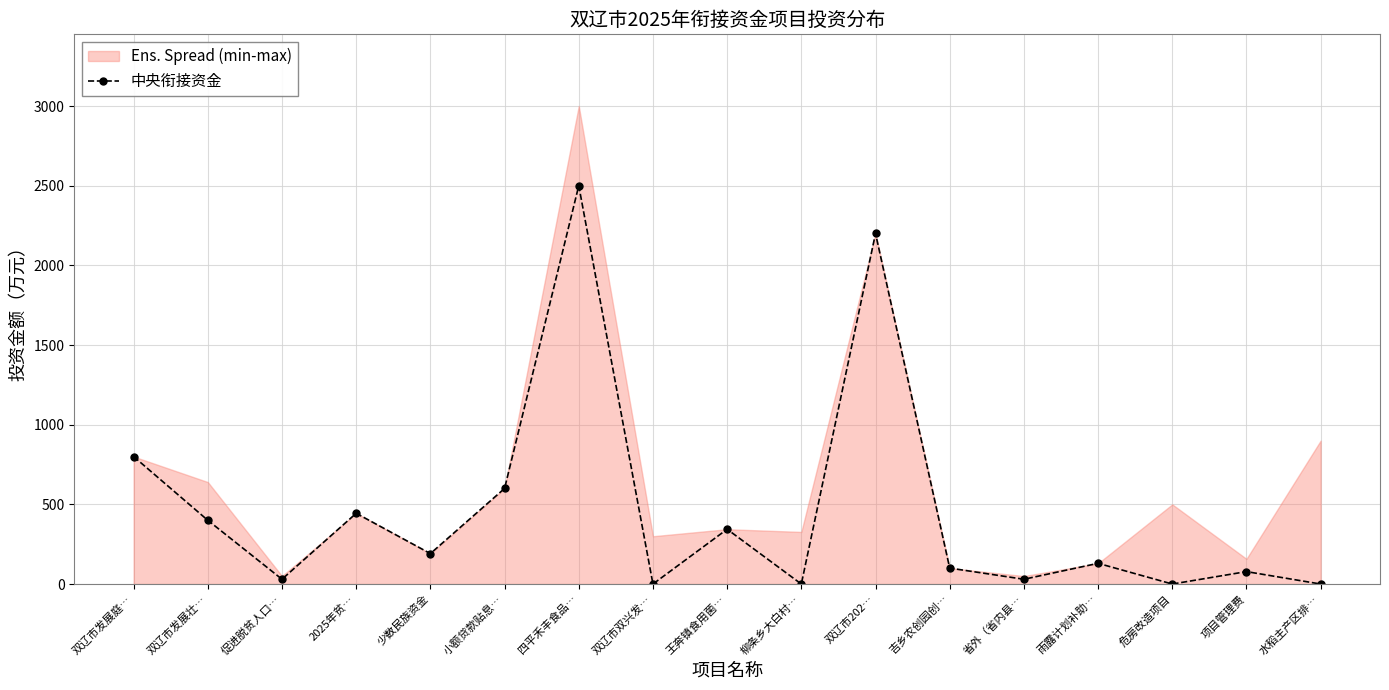

What is the change in value from 双辽市双兴发… to 双辽市202…?

+2200